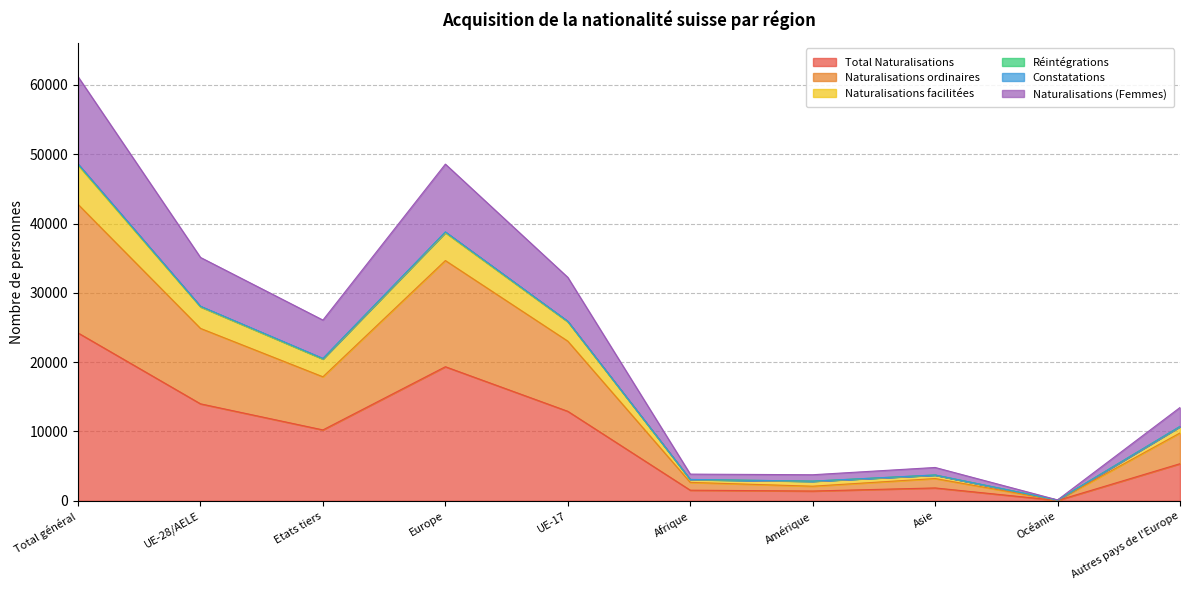

At which label does Total Naturalisations reach its minimum?

Océanie